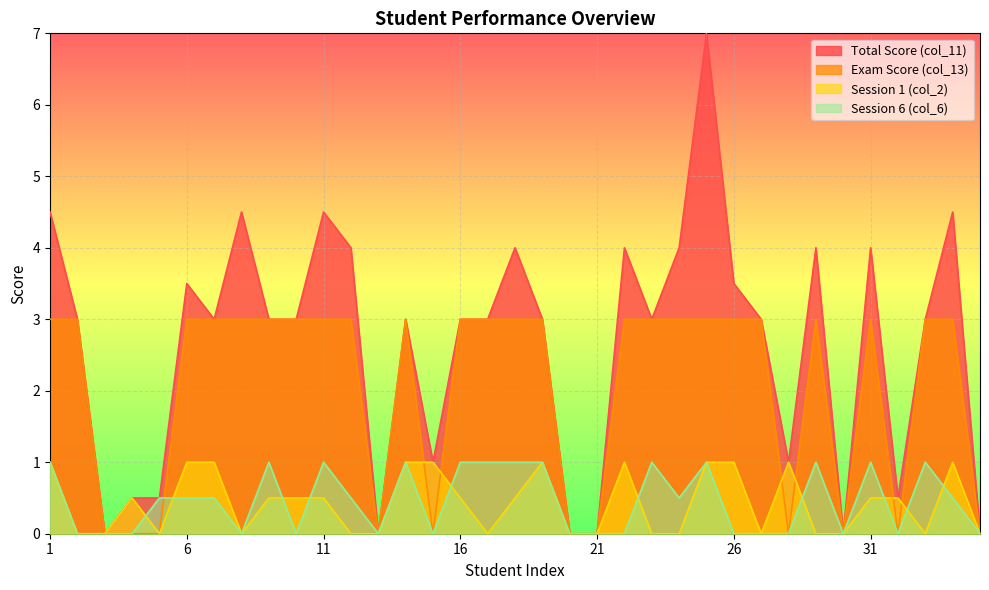

How many interior local valleys does the Session 1 (col_2) series have?

5